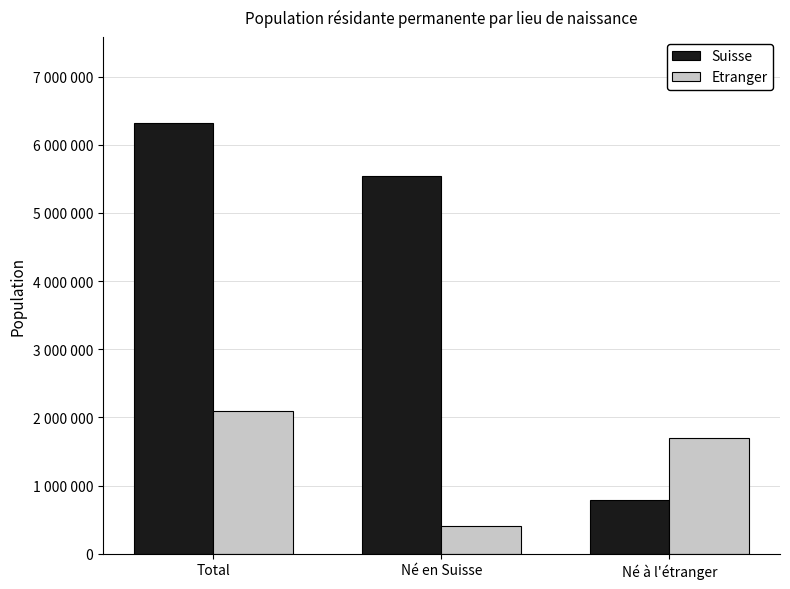

Are the bars grouped side by side (vs. stacked)?

Yes